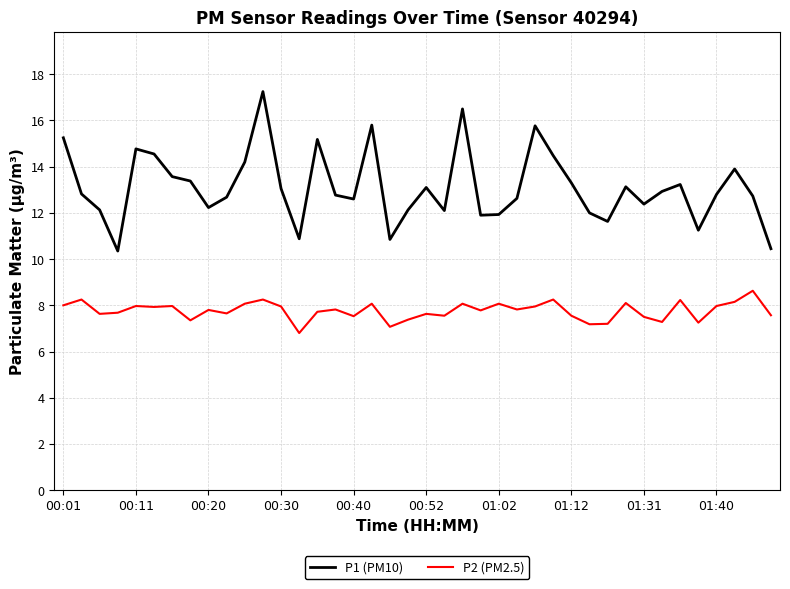

True or false: P2 (PM2.5) and P1 (PM10) cross at least once.

False